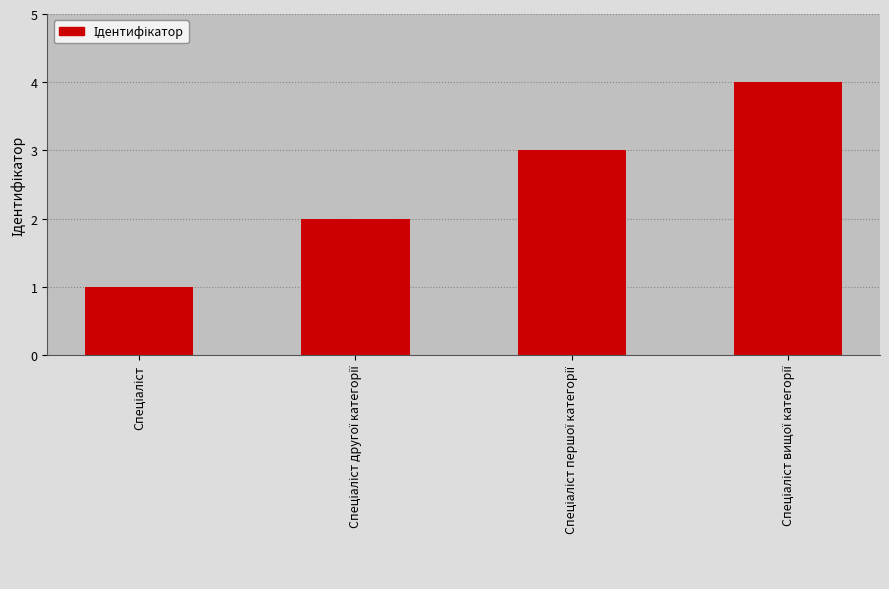

What is the difference between the second highest and minimum values?

2